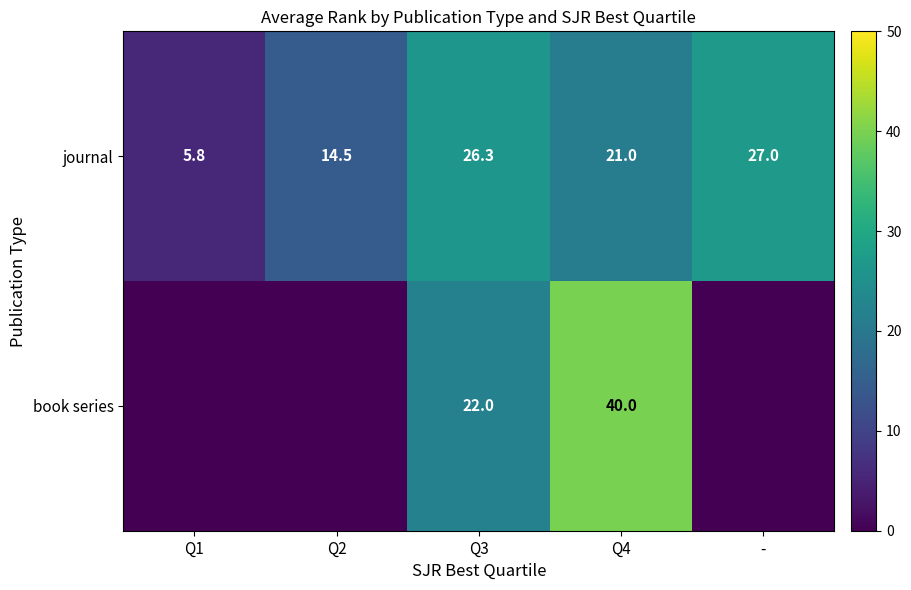

Which has a higher value, Q1 or Q3?

Q3